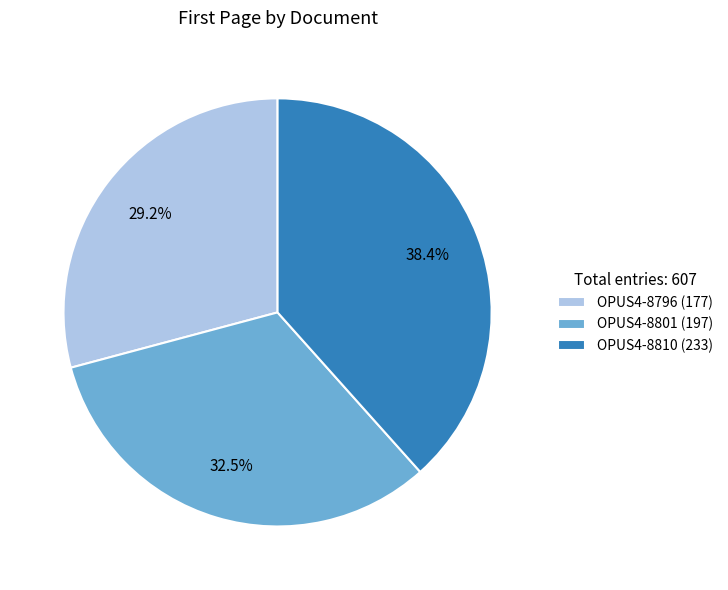

What percentage is NOT represented by OPUS4-8796?

70.8%